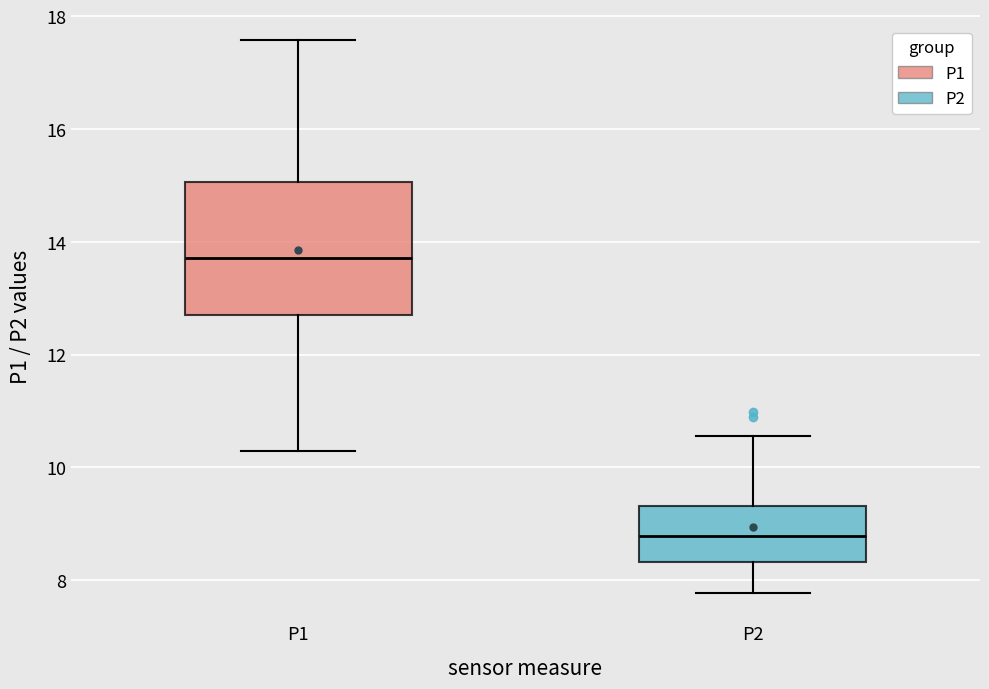

Comparing the boxes themselves (not the whiskers), which one is the tallest?

P1